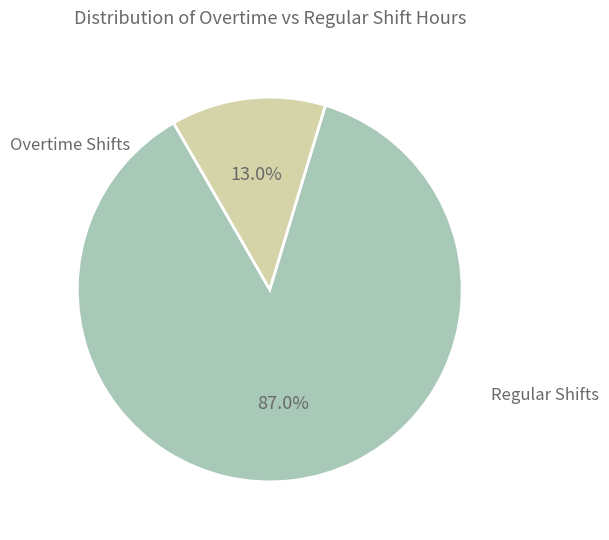

Count the number of slices in the pie.

2